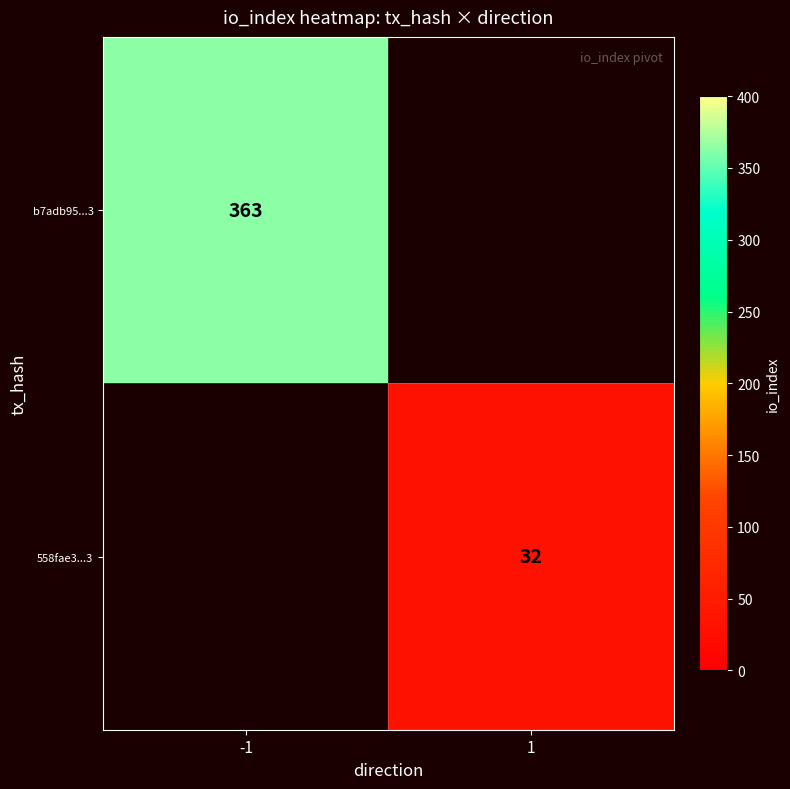

The b7adb95...3 series shows 363 at -1. True or false?

True